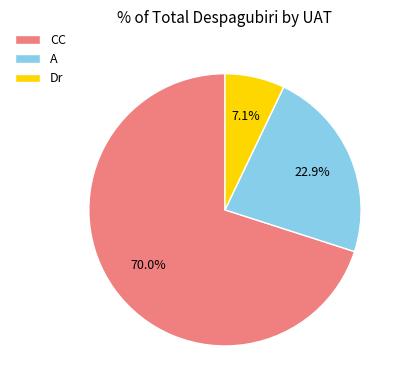

How many segments does this pie chart have?

3